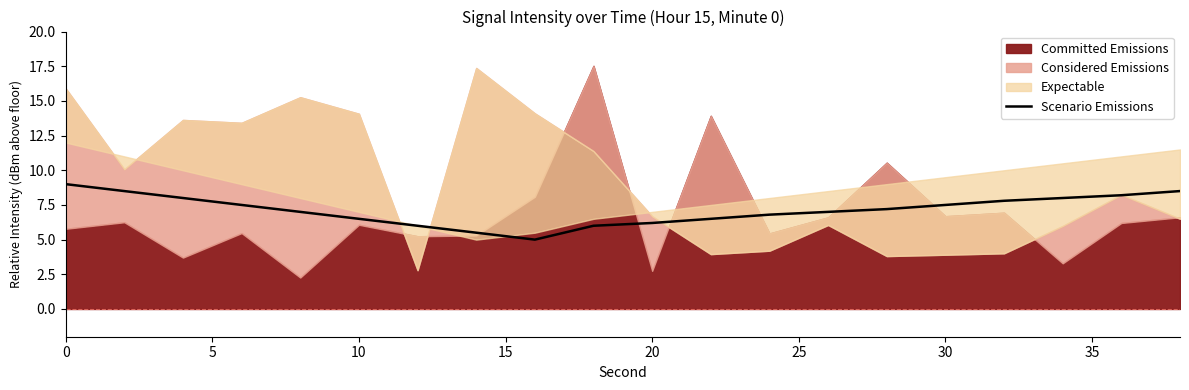

What is the minimum value for Scenario Emissions?

5.0